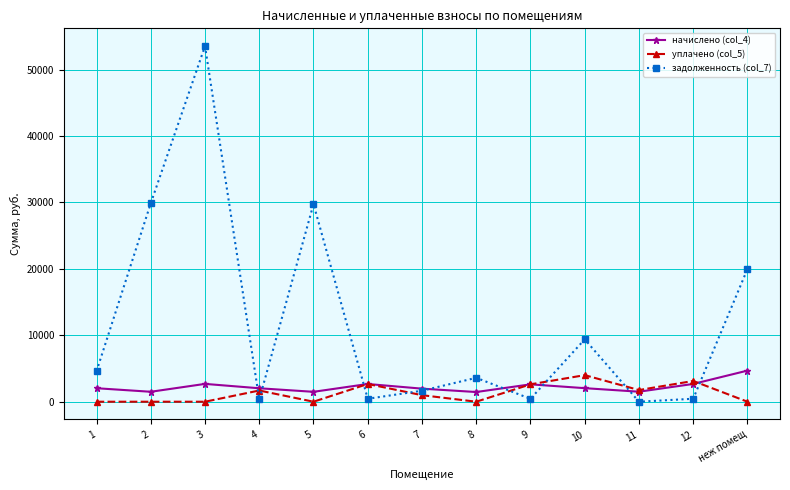

At how many categories does at least one series exceed 10246?

4